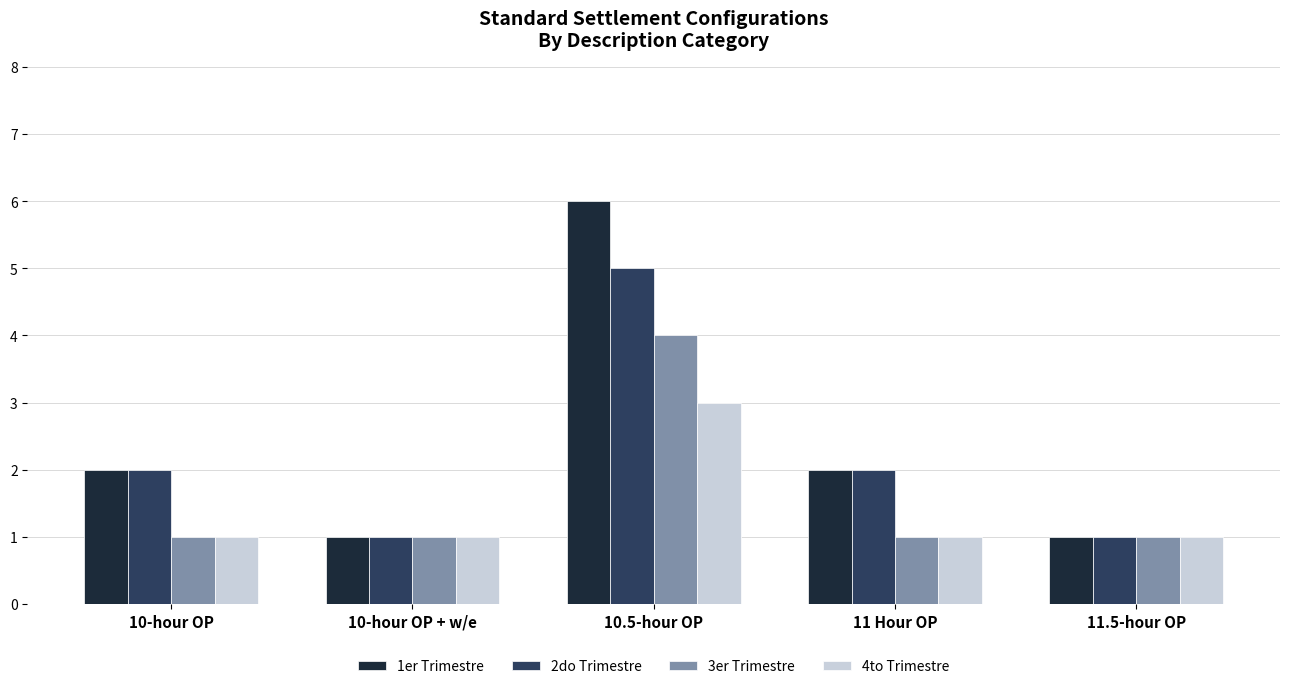

Which series has the largest total across all categories?

1er Trimestre